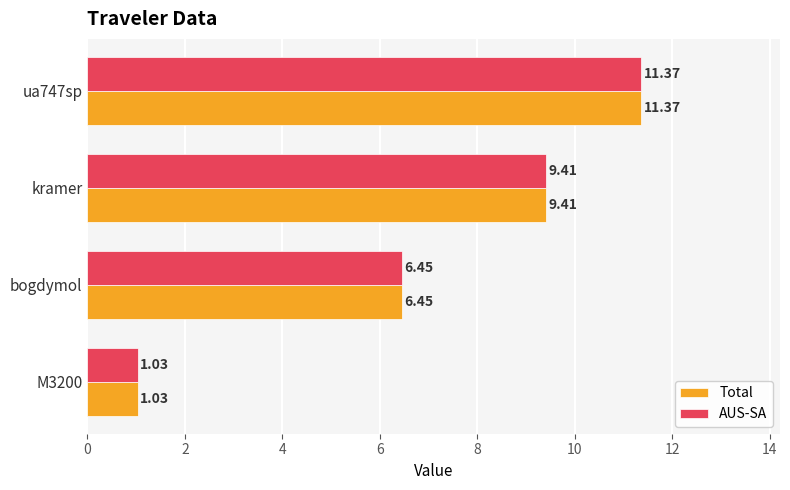

How many values in the Total series exceed 9?

2